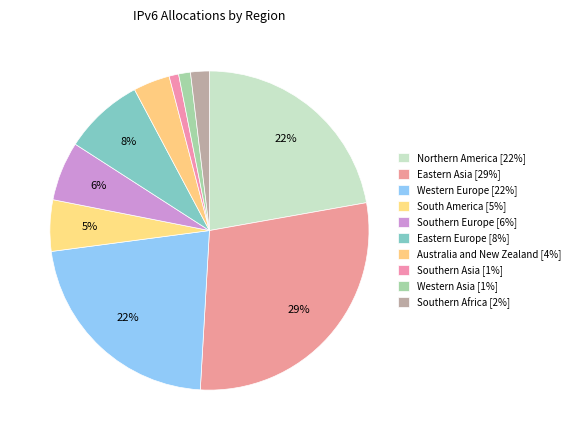

How many segments does this pie chart have?

10